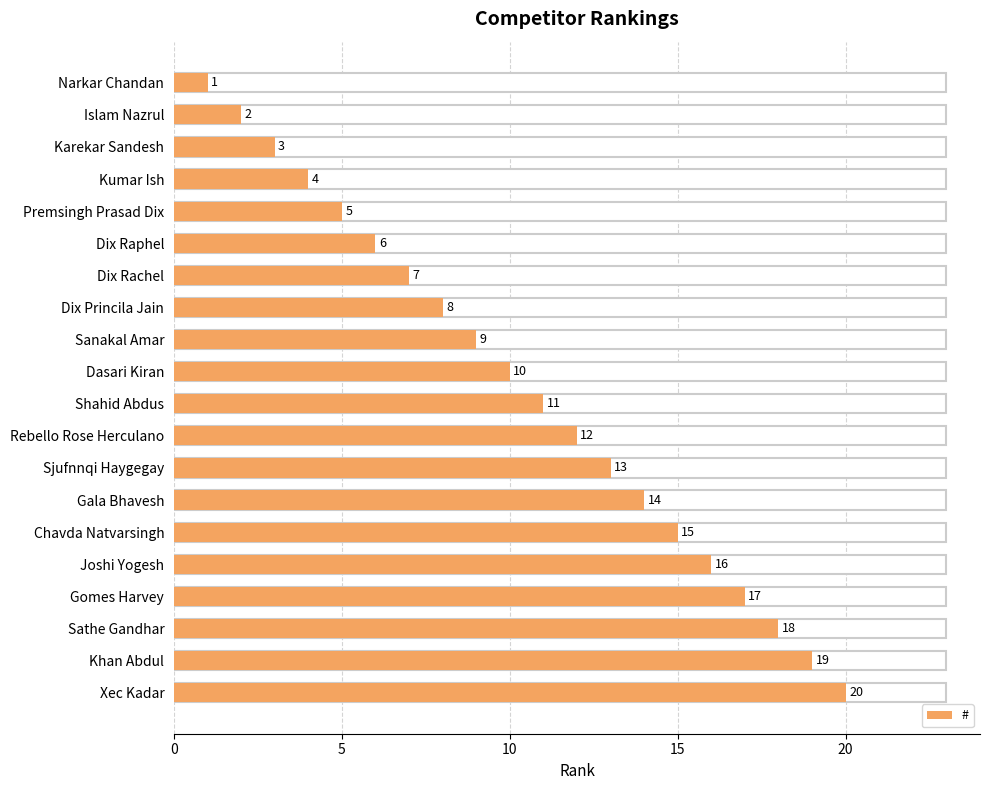

Does the chart contain any negative values?

No